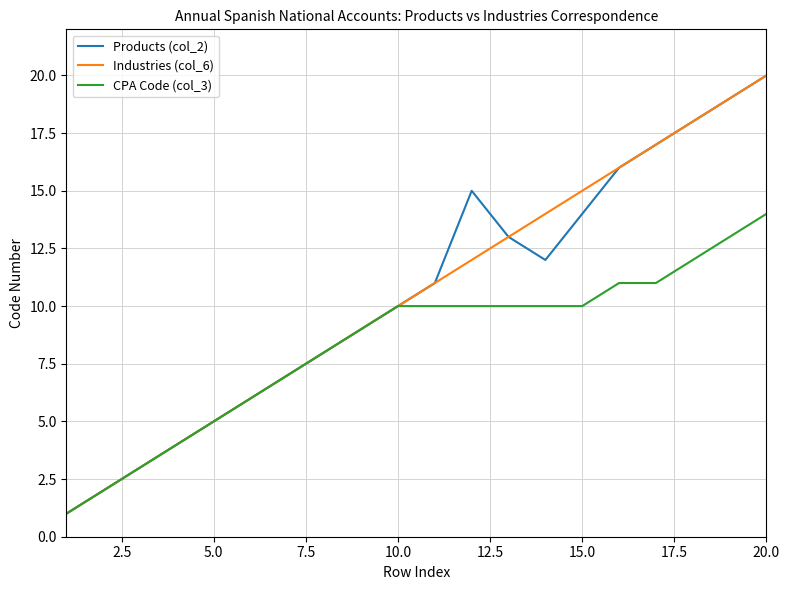

What are all the series names shown in the legend?

Products (col_2), Industries (col_6), CPA Code (col_3)